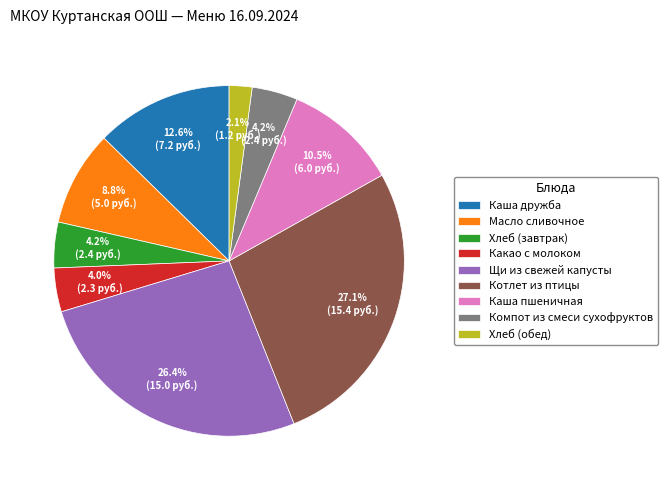

Is it true that Компот из смеси сухофруктов is 4% of the pie?

True